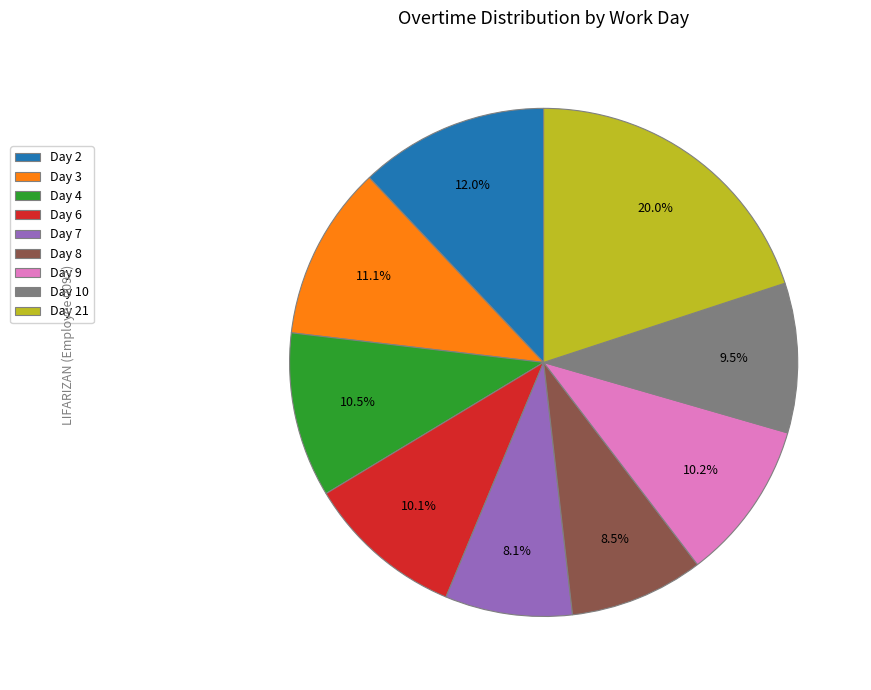

Between Day 6 and Day 10, which is larger?

Day 6